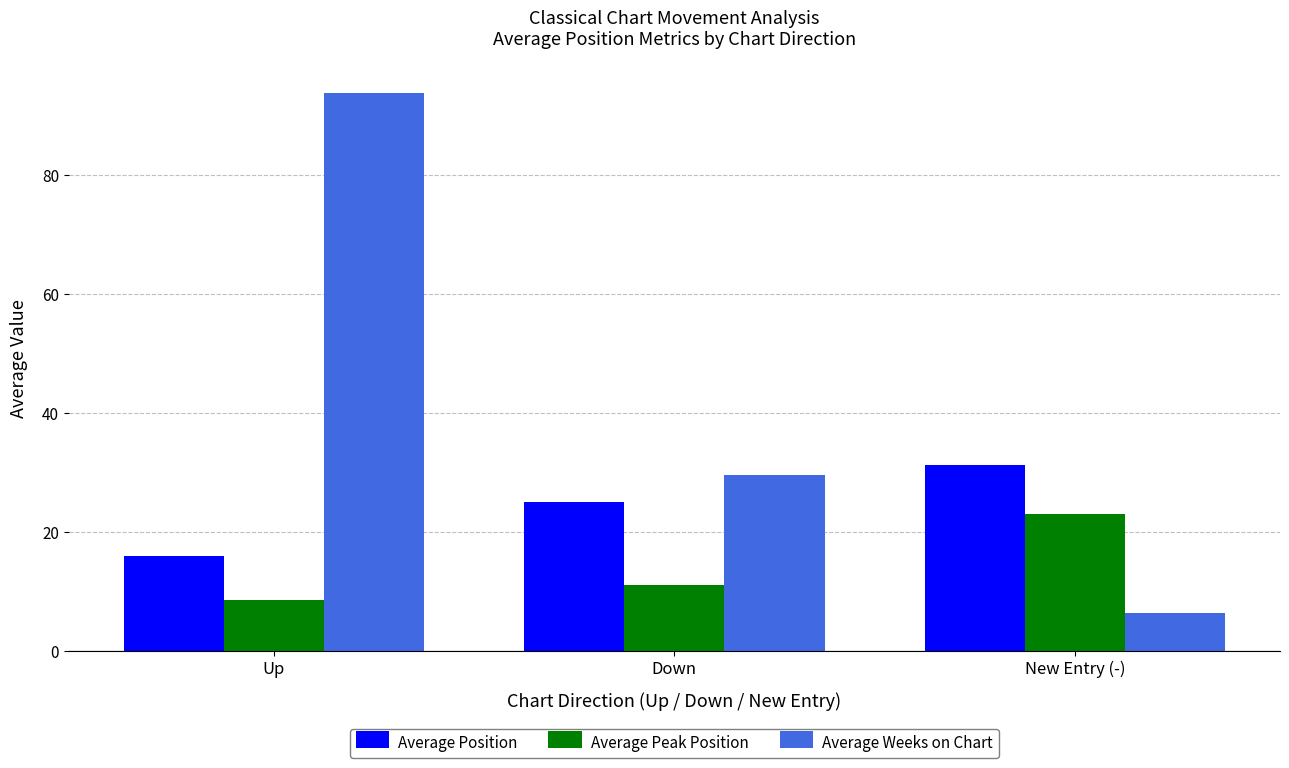

How many data points does each series have?

3